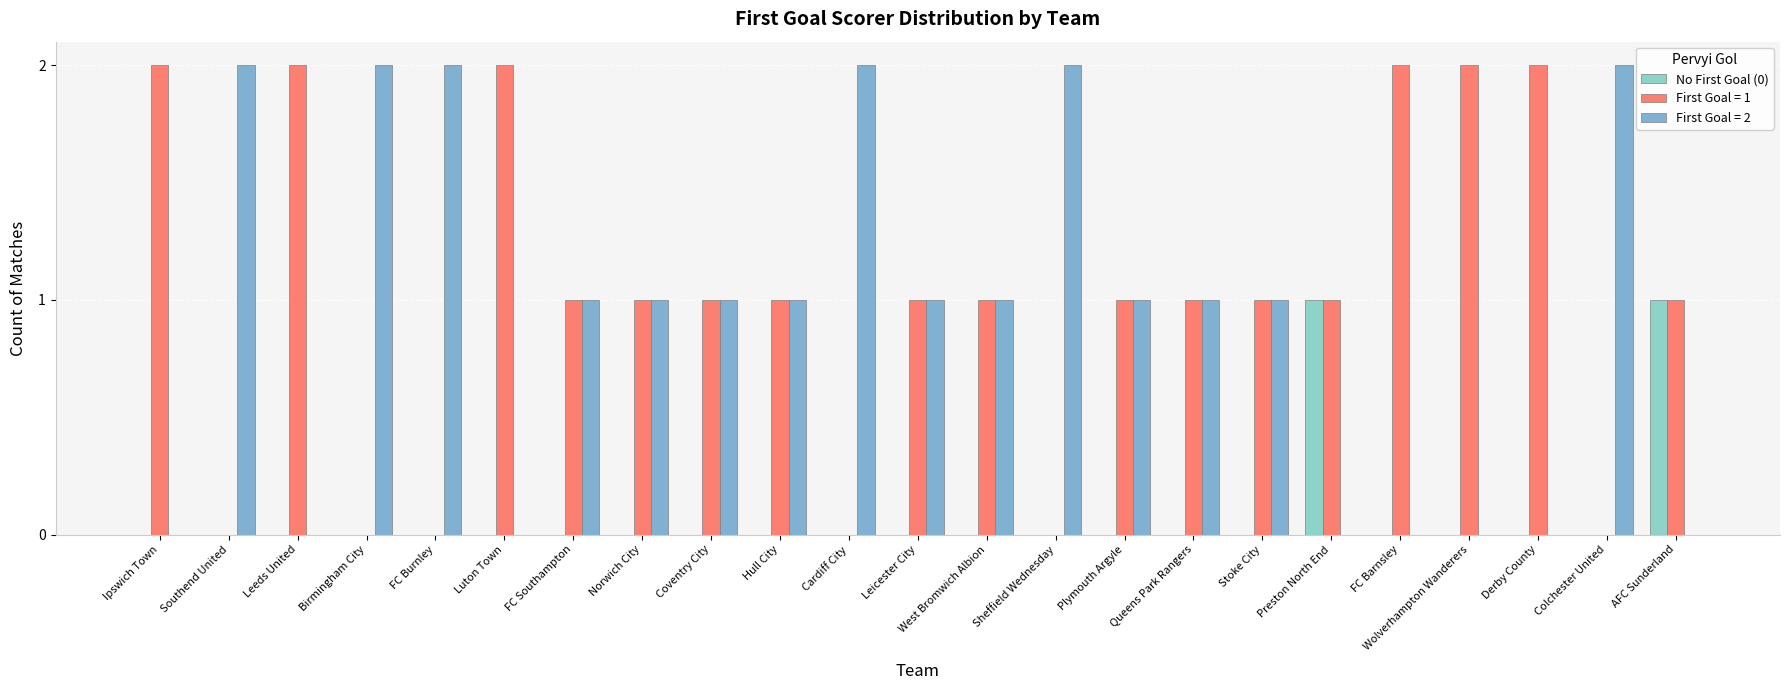

Reading left to right, extract all data points from this chart.

Ipswich Town=0	Southend United=0	Leeds United=0	Birmingham City=0	FC Burnley=0	Luton Town=0	FC Southampton=0	Norwich City=0	Coventry City=0	Hull City=0	Cardiff City=0	Leicester City=0	West Bromwich Albion=0	Sheffield Wednesday=0	Plymouth Argyle=0	Queens Park Rangers=0	Stoke City=0	Preston North End=1	FC Barnsley=0	Wolverhampton Wanderers=0	Derby County=0	Colchester United=0	AFC Sunderland=1